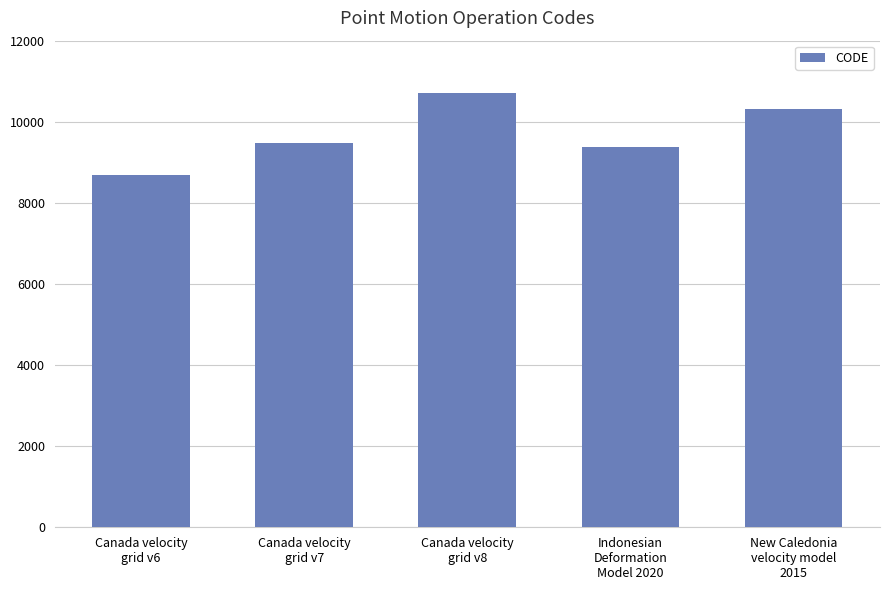

Is it true that the value at Indonesian
Deformation
Model 2020 is 9375?

True